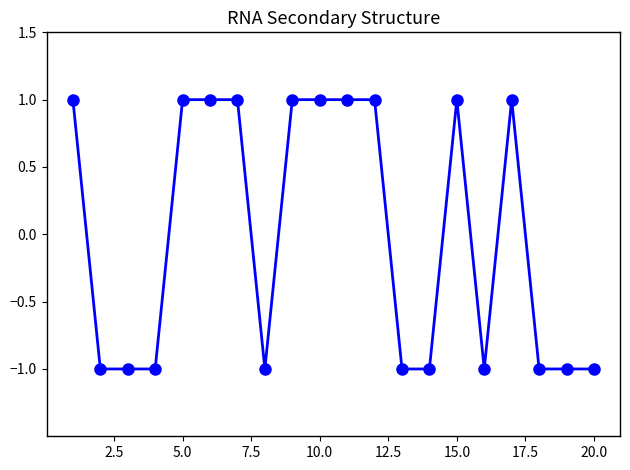

What is the value of the 15th point from the left?

1